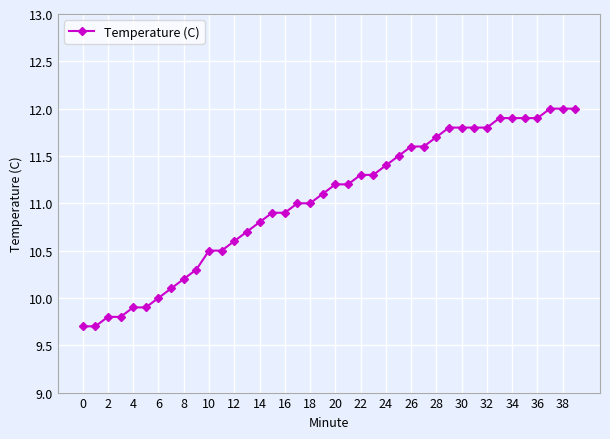

What is the value of the 38th point from the left?

12.0